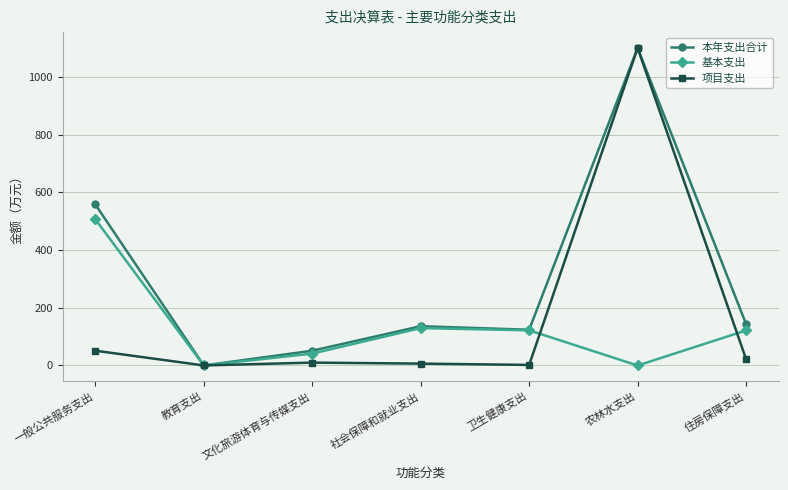

What is the value of the 本年支出合计 point at the 2nd from the left?

0.2